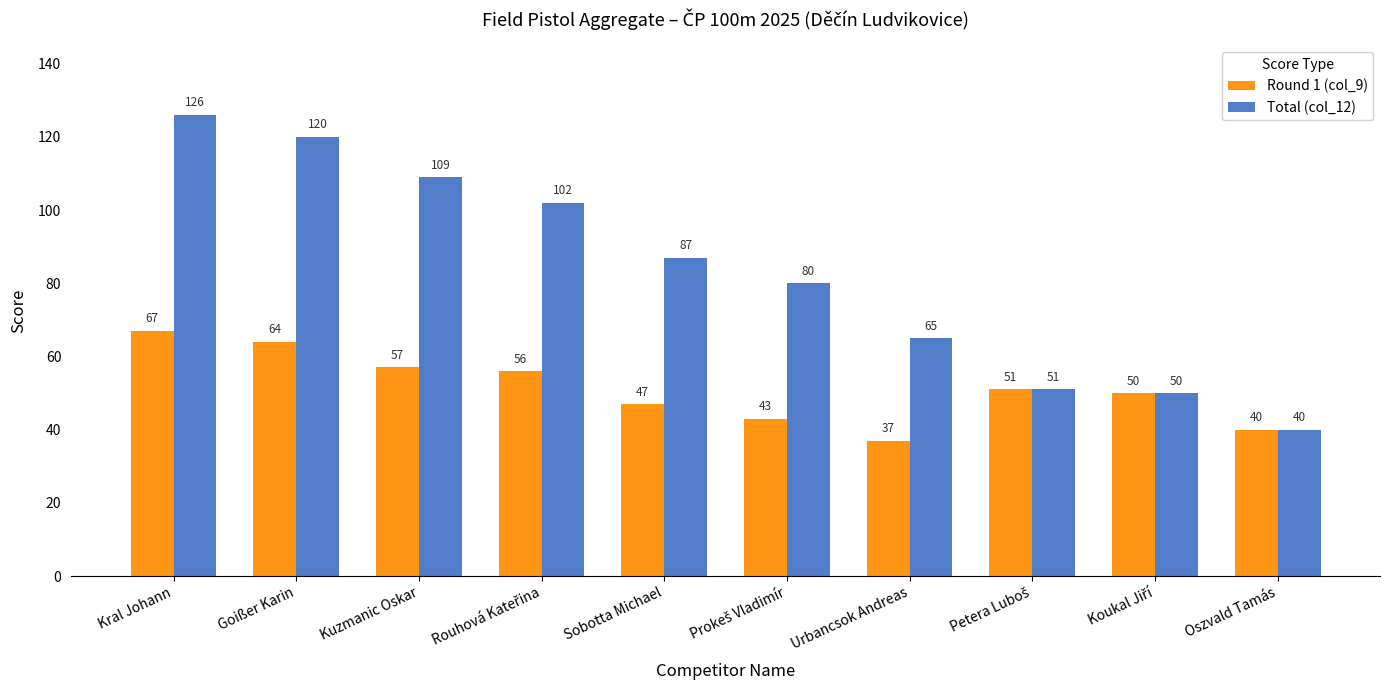

What is the minimum value shown in the chart?

37